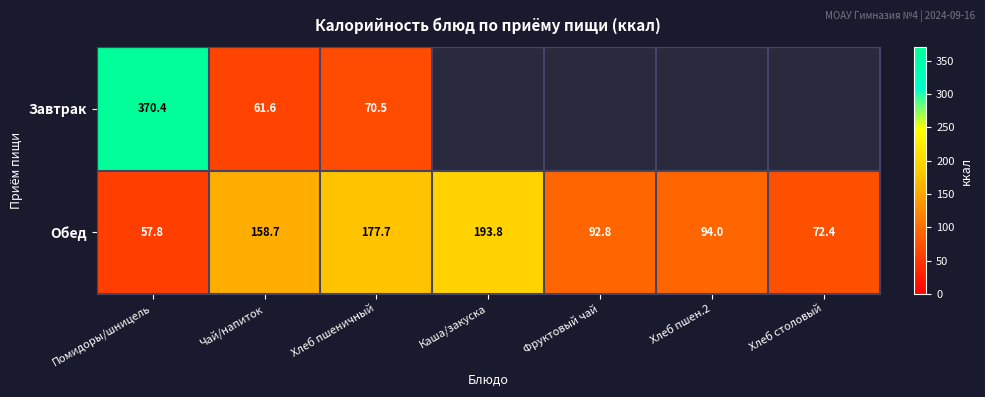

What is the difference between the Обед values at Хлеб столовый and Помидоры/шницель?

14.6